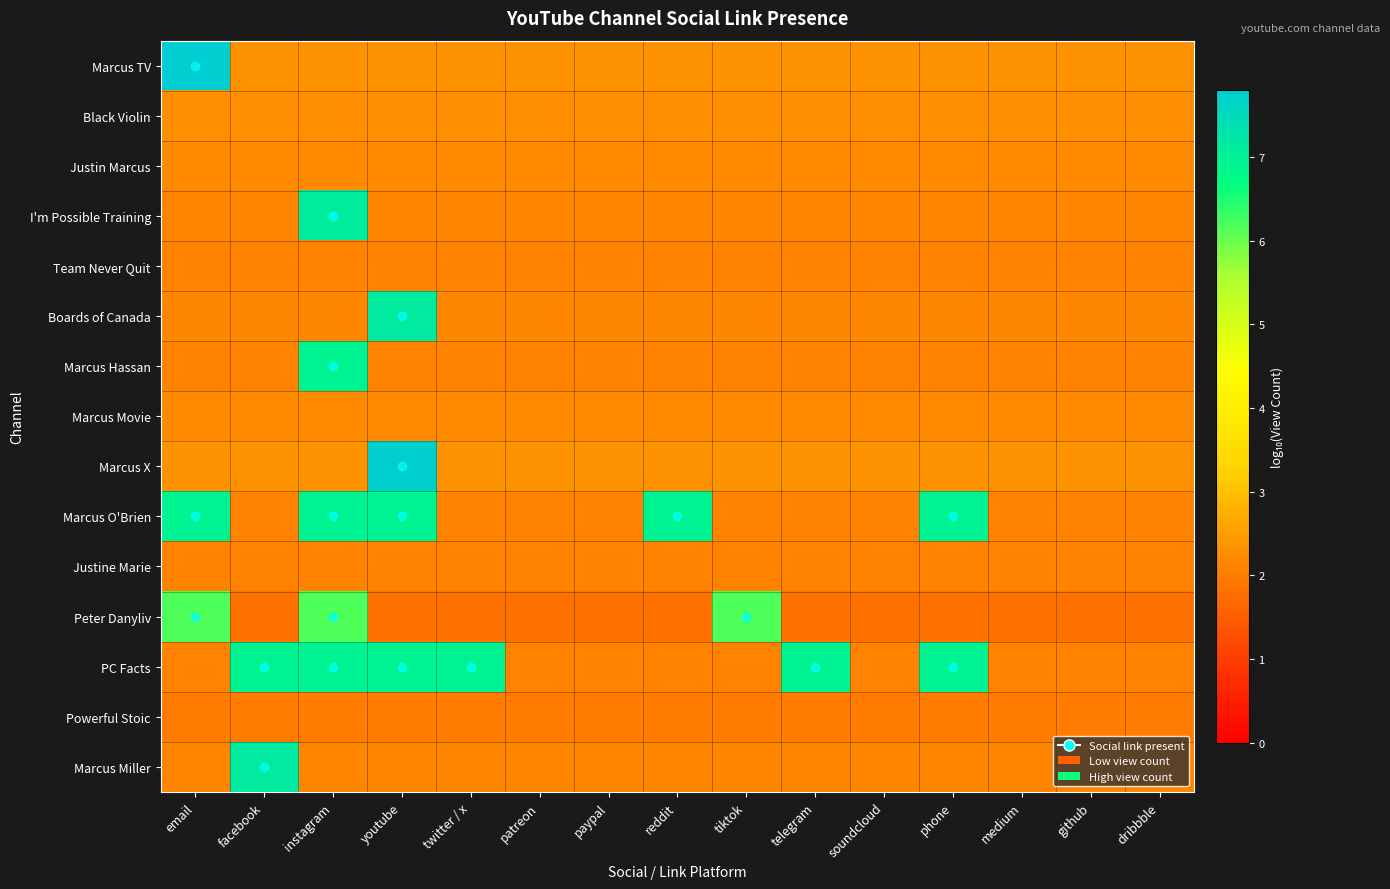

How many distinct data groups are displayed?

15